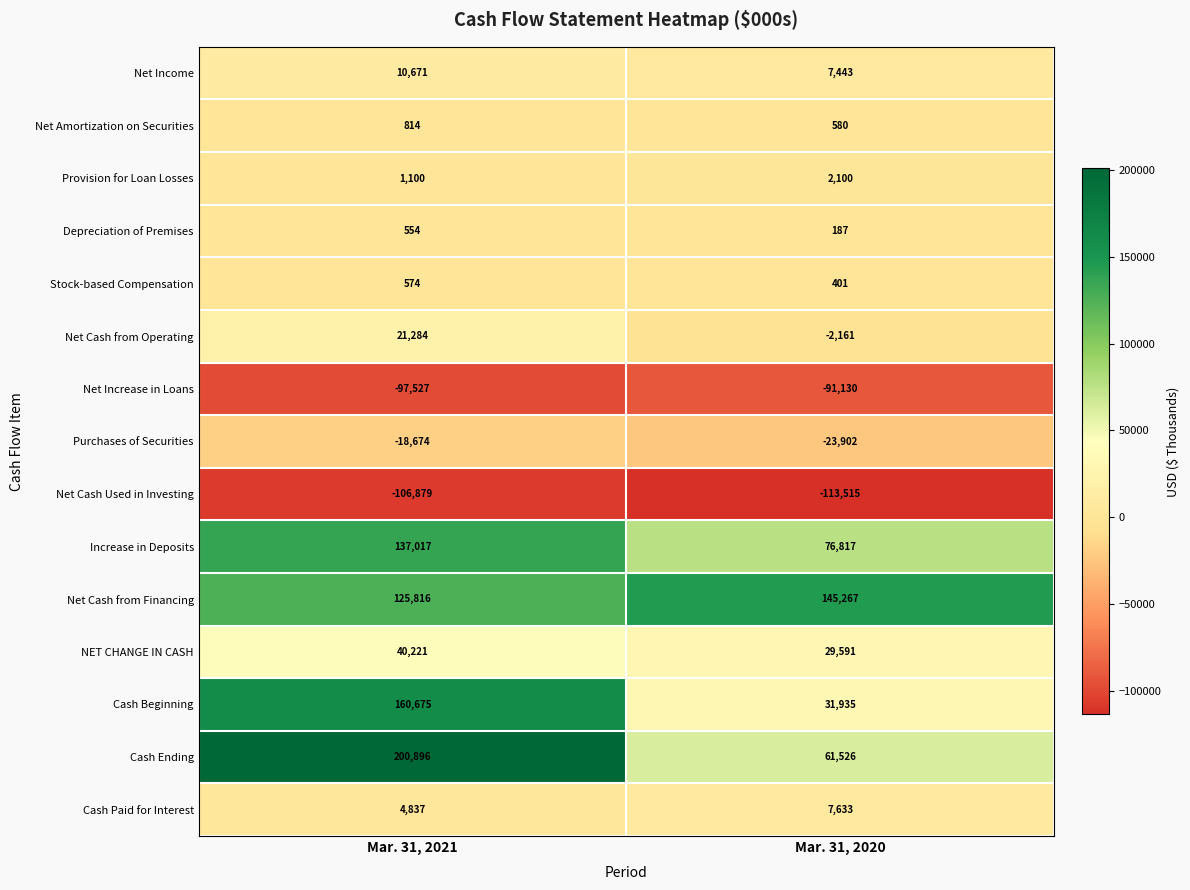

Which series has the largest total across all categories?

Net Cash from Financing